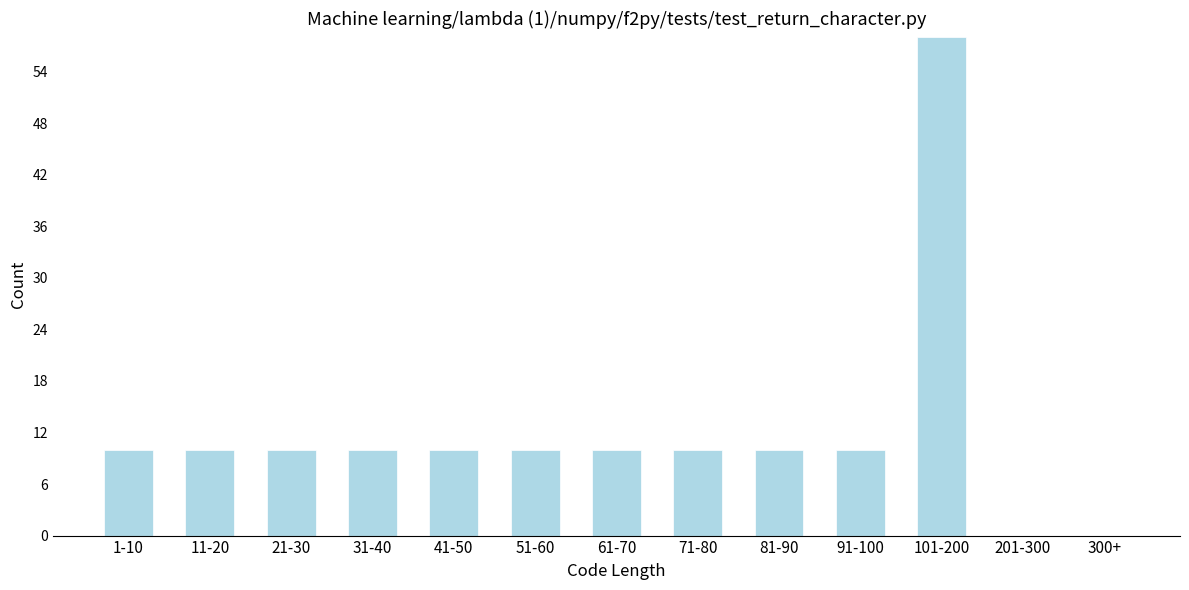

Reading right to left, transcribe all the data shown in this chart.

300+=0	201-300=0	101-200=58	91-100=10	81-90=10	71-80=10	61-70=10	51-60=10	41-50=10	31-40=10	21-30=10	11-20=10	1-10=10